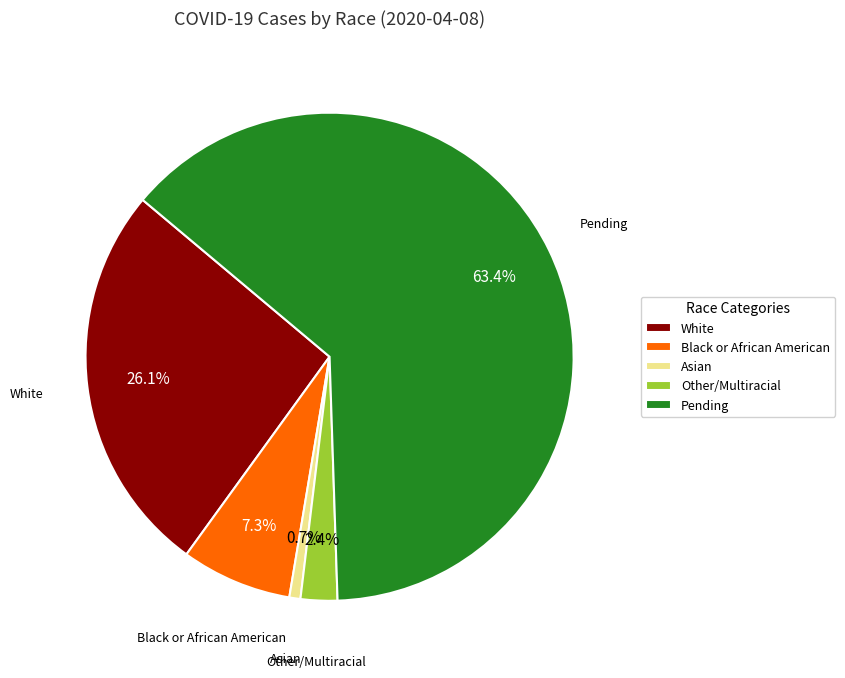

What percentage is the White slice, to the nearest percent?

26%